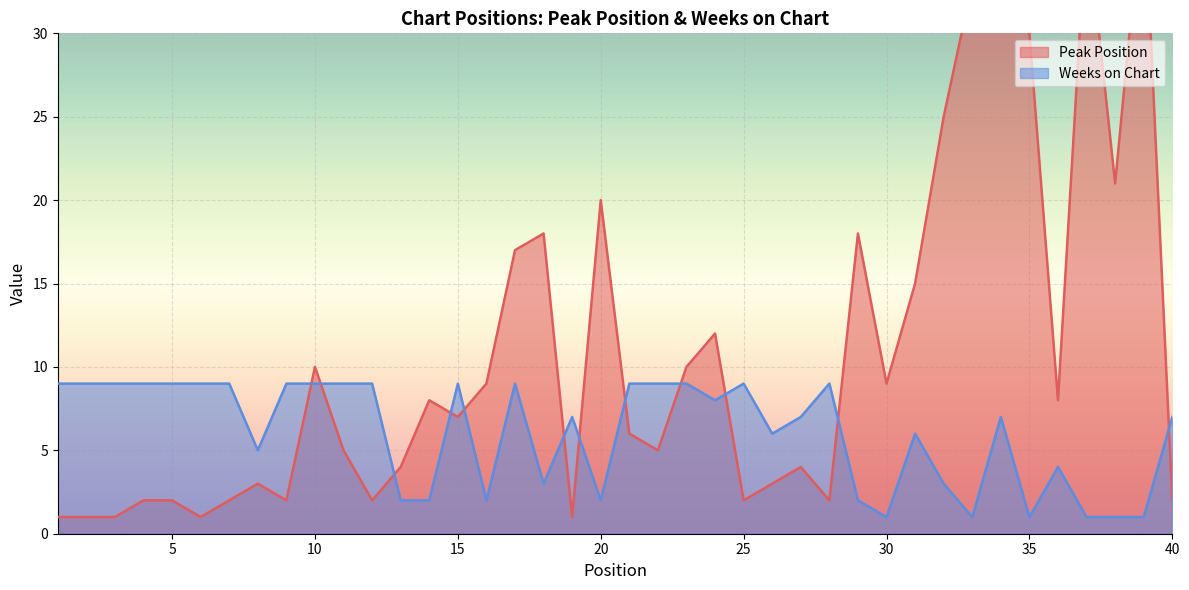

List the labels in order of Weeks on Chart value, largest first.

1, 2, 3, 4, 5, 6, 7, 9, 10, 11, 12, 15, 17, 21, 22, 23, 25, 28, 24, 19, 27, 34, 40, 26, 31, 8, 36, 18, 32, 13, 14, 16, 20, 29, 30, 33, 35, 37, 38, 39